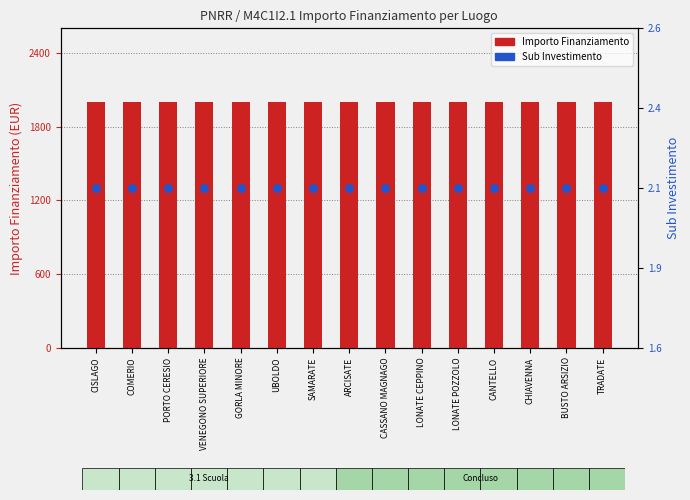

What are all the series names shown in the legend?

Importo Finanziamento, Sub Investimento